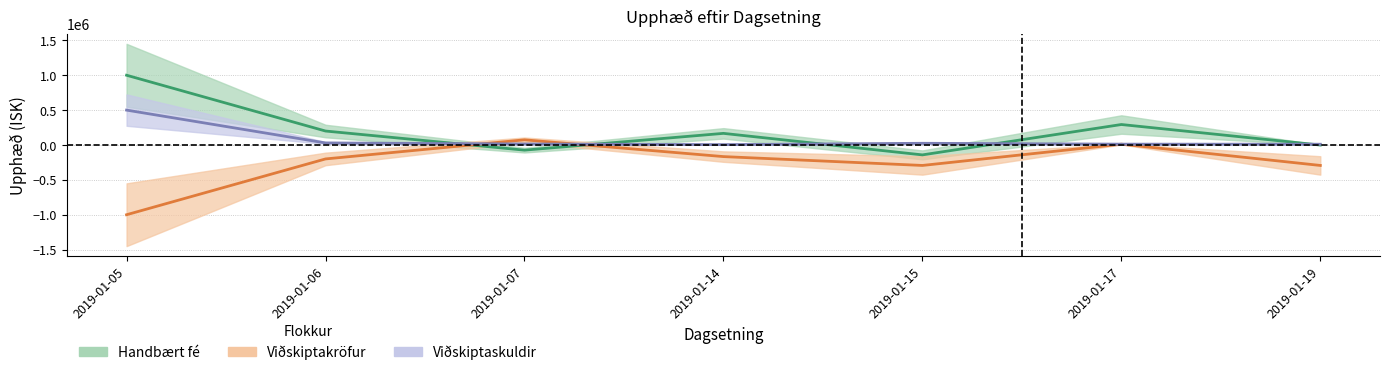

Reading left to right, transcribe all the data shown in this chart.

Handbært fé: 1000000	200000	-74000	166500	-142040	293396	-701
Viðskiptakröfur: -1000000	-200000	74000	-166500	-293396	11803	-293396
Viðskiptaskuldir: 500000	29301	14567	5011	24290	11770	10925